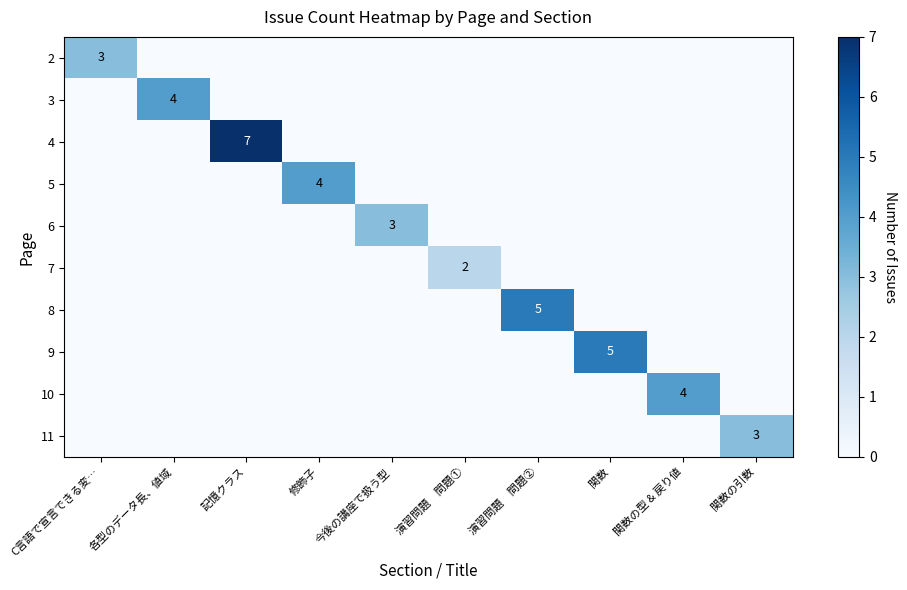

List the labels in order of 2 value, smallest first.

各型のデータ長、値域, 記憶クラス, 修飾子, 今後の講座で扱う型, 演習問題 問題①, 演習問題 問題②, 関数, 関数の型 & 戻り値, 関数の引数, C言語で宣言できる変…